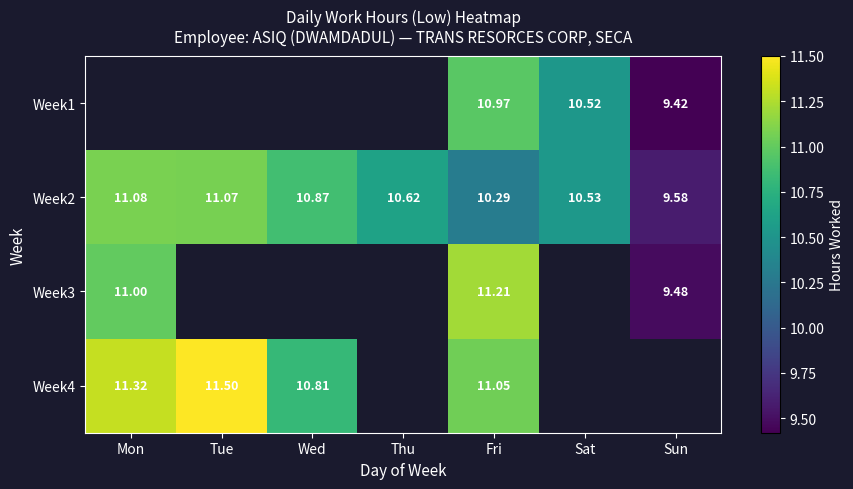

Is the value of Week4 at Fri greater than the value of Week3 at Mon?

Yes